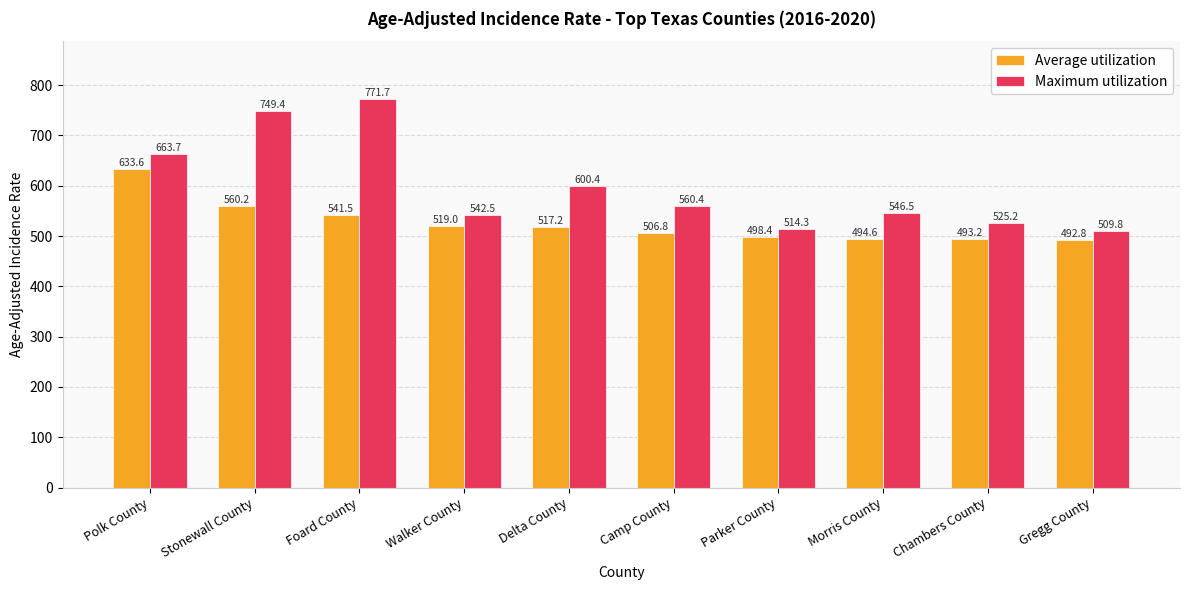

Reading left to right, list all the values displayed in this chart.

Average utilization: 633.6	560.2	541.5	519.0	517.2	506.8	498.4	494.6	493.2	492.8
Maximum utilization: 663.7	749.4	771.7	542.5	600.4	560.4	514.3	546.5	525.2	509.8